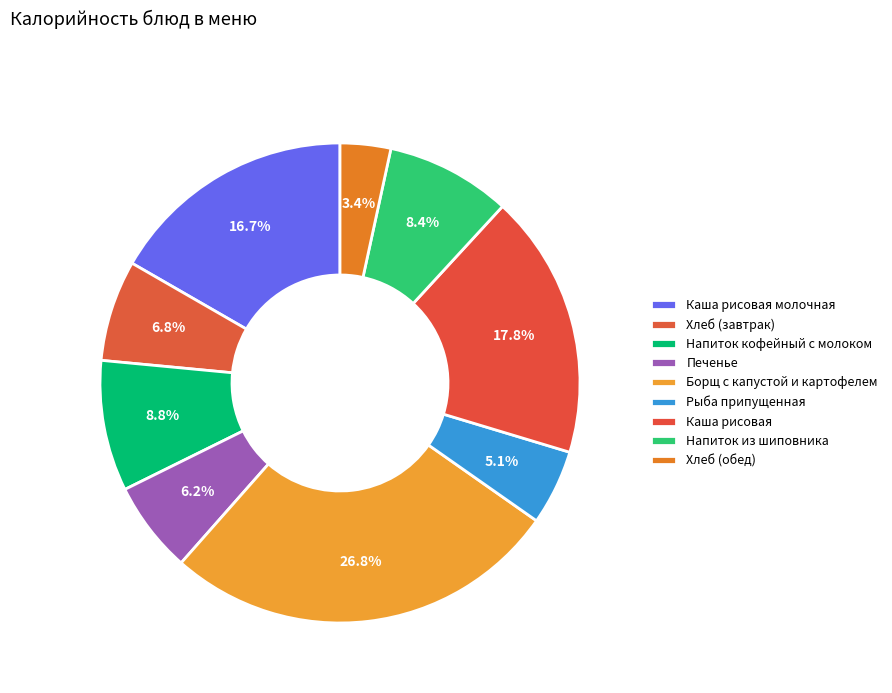

Is it true that Борщ с капустой и картофелем is 27% of the pie?

True